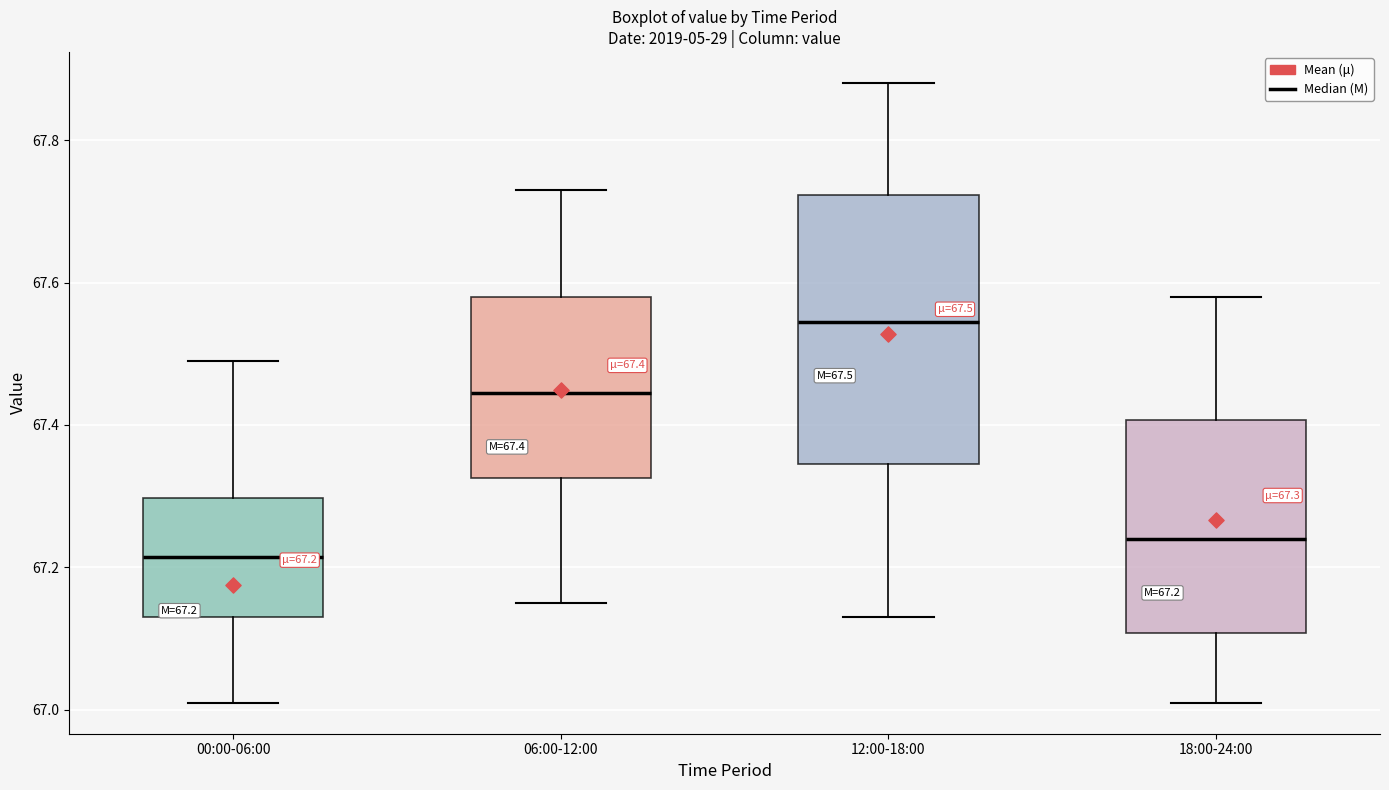

Which box's median line is the highest?

12:00-18:00